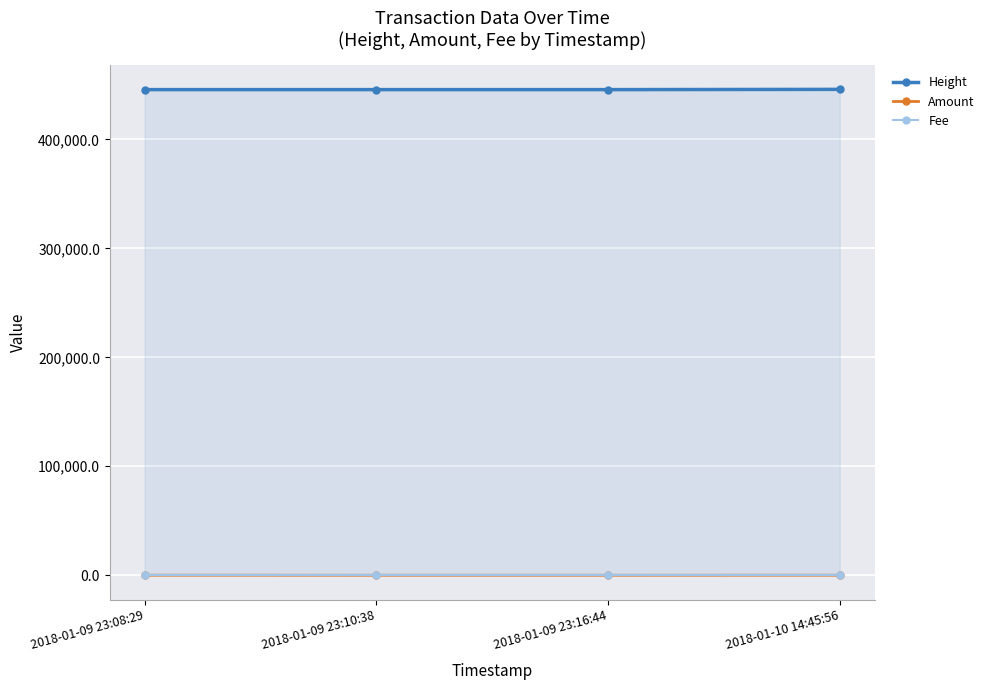

At how many categories does at least one series exceed 278111?

4